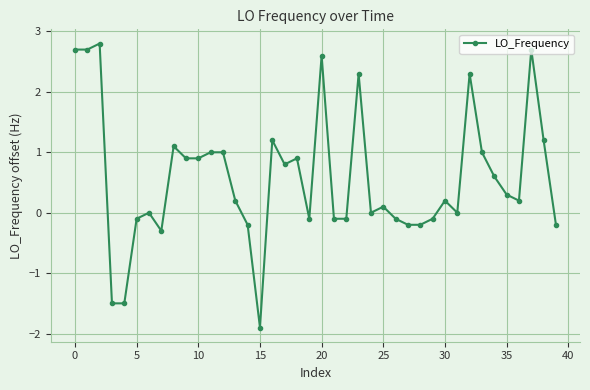

What is the sum of all values?

23.1